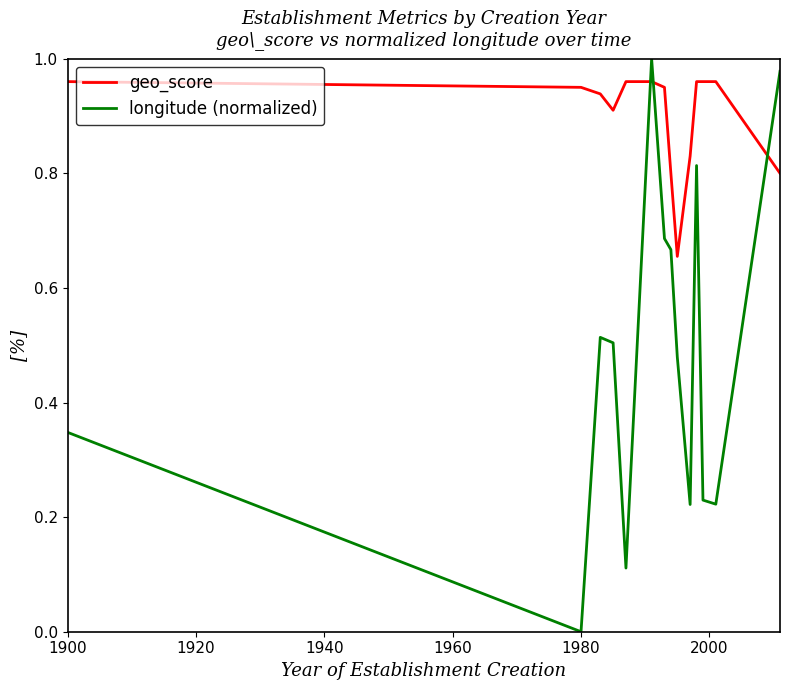

List the series in order of their overall mean, highest first.

geo_score, longitude (normalized)